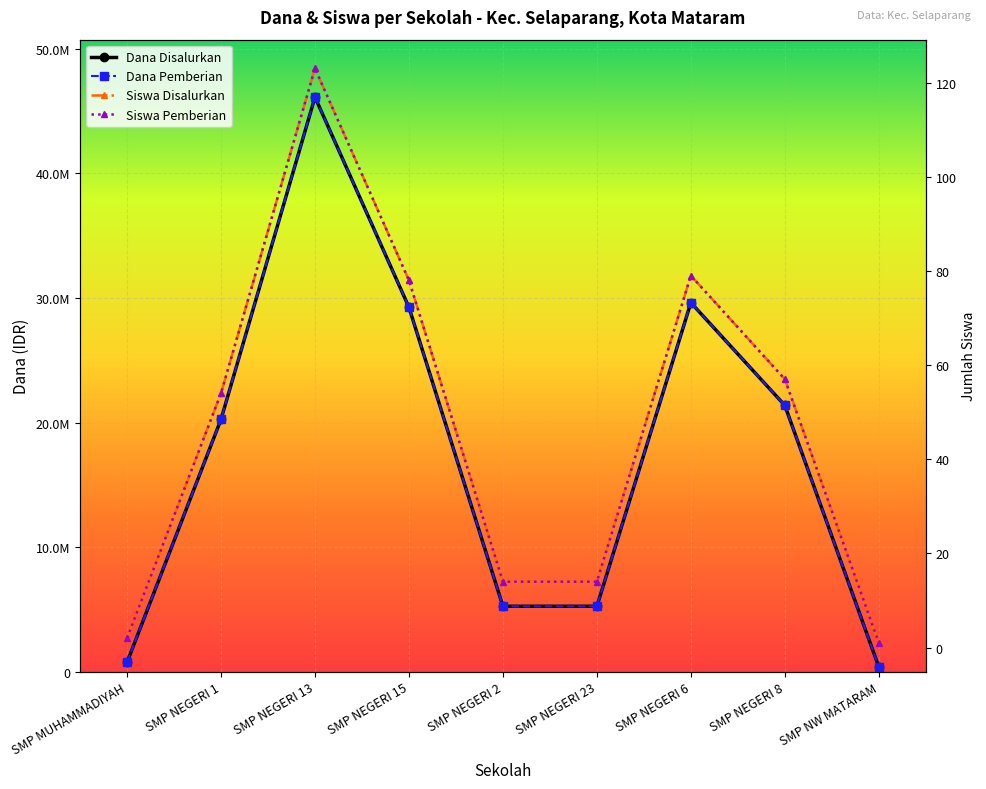

List the series in order of their peak value, lowest first.

Siswa Disalurkan, Siswa Pemberian, Dana Disalurkan, Dana Pemberian